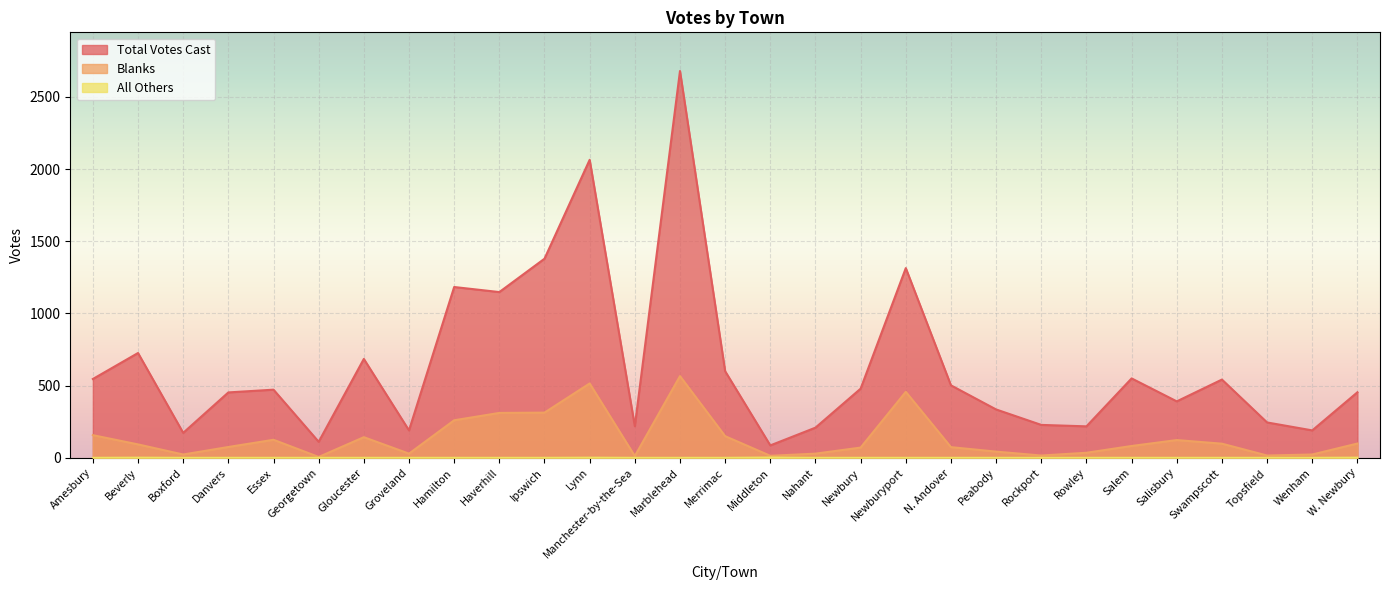

Does the chart display data point markers on the line(s)?

No